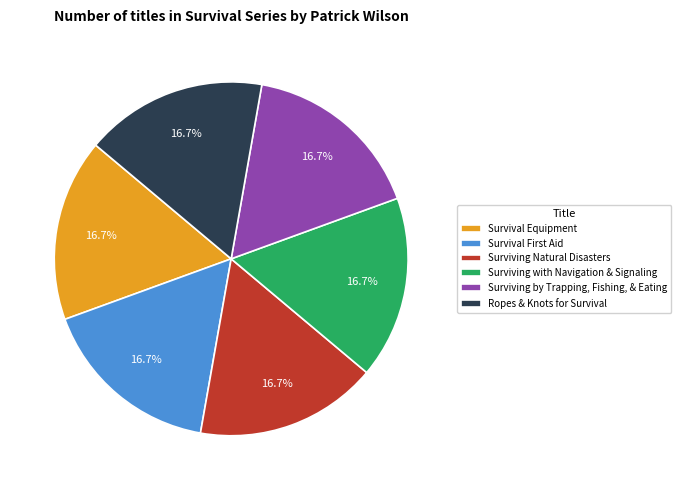

What is the total percentage of Ropes & Knots for Survival and Surviving with Navigation & Signaling?

33.3%